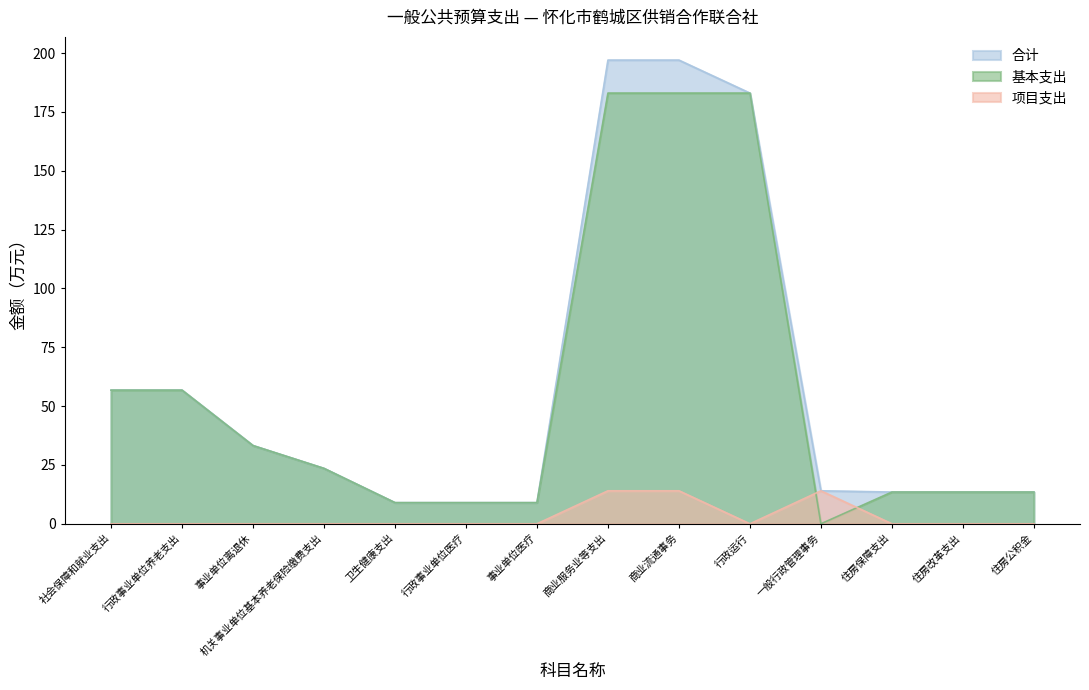

Rank the series by their maximum value, from highest to lowest.

合计, 基本支出, 项目支出